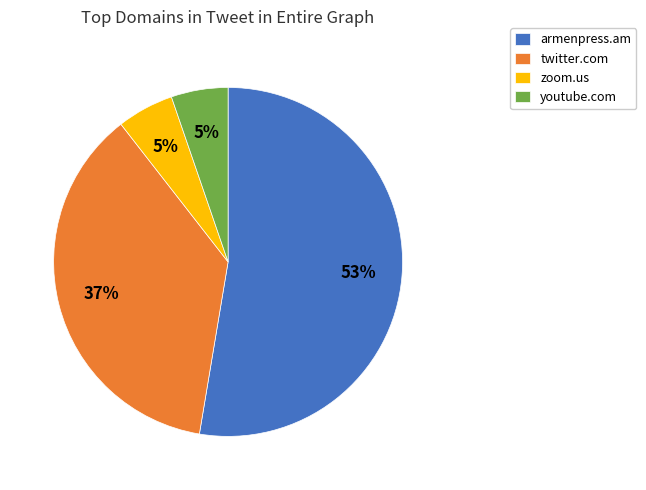

To the nearest percent, what is the average slice percentage?

25%